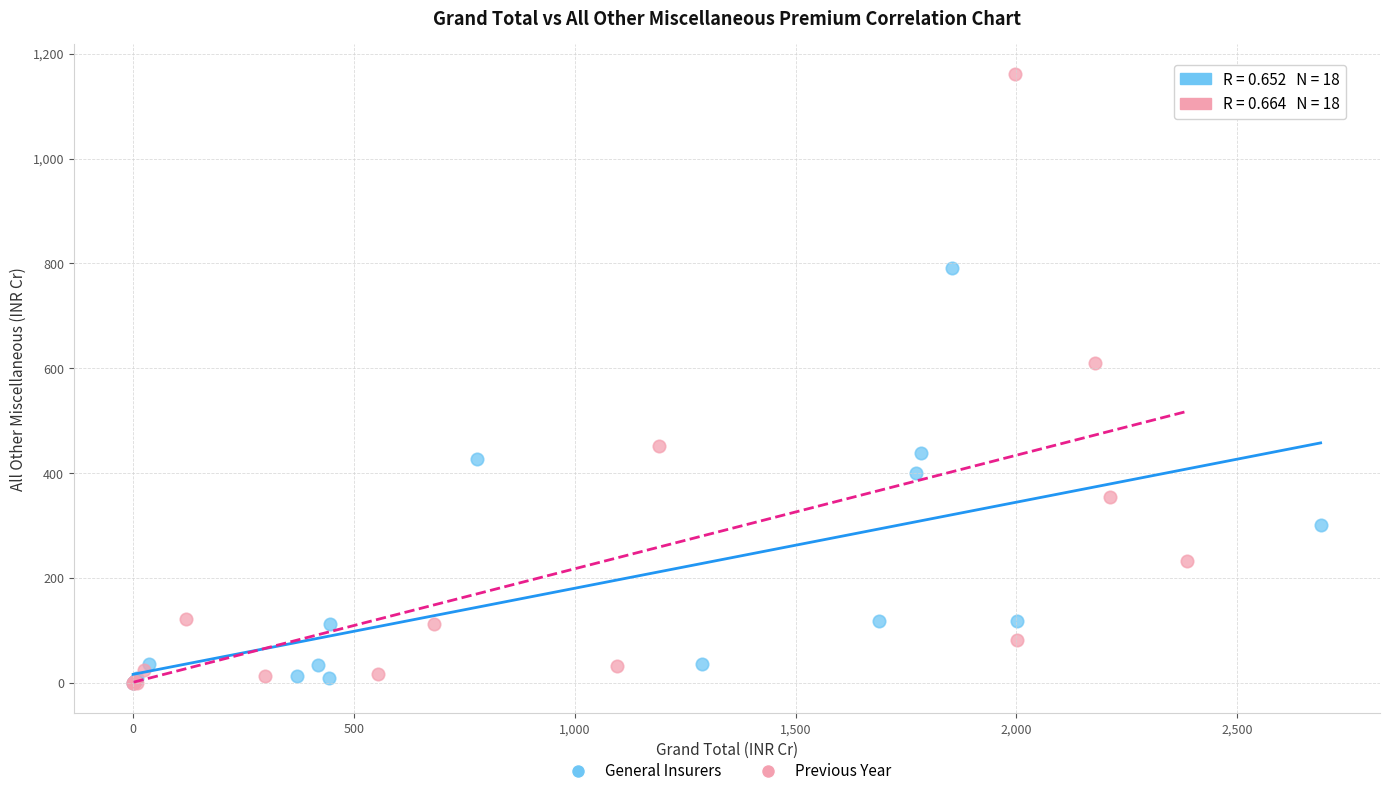

Which series has the largest Y range (max minus min)?

Previous Year